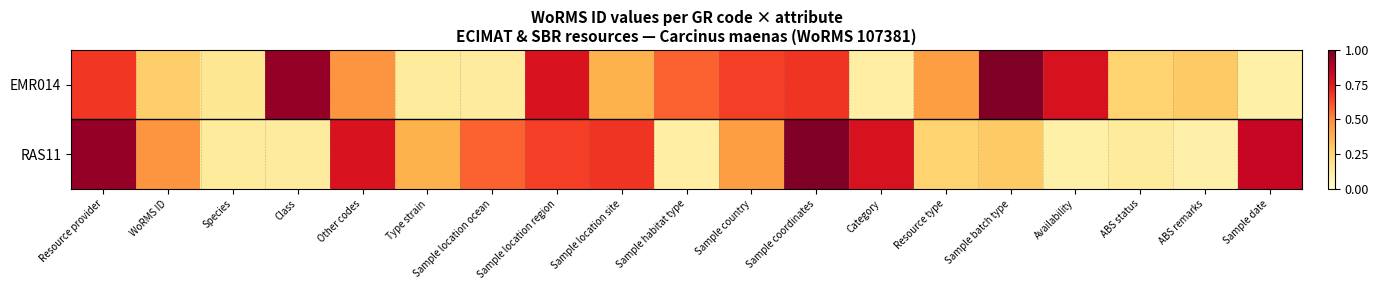

Rank the series by their average value, from lowest to highest.

RAS11, EMR014